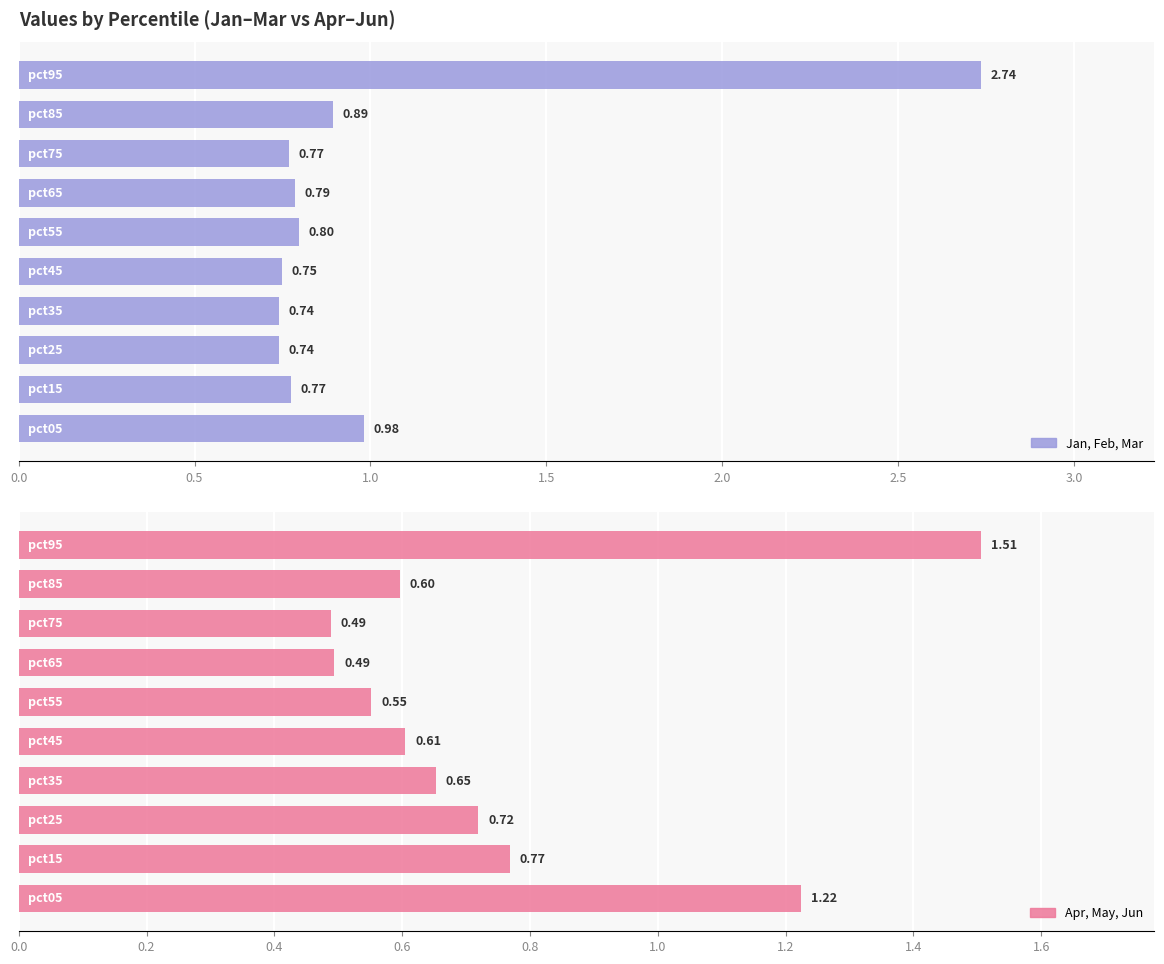

What is the maximum value shown in the chart?

2.7